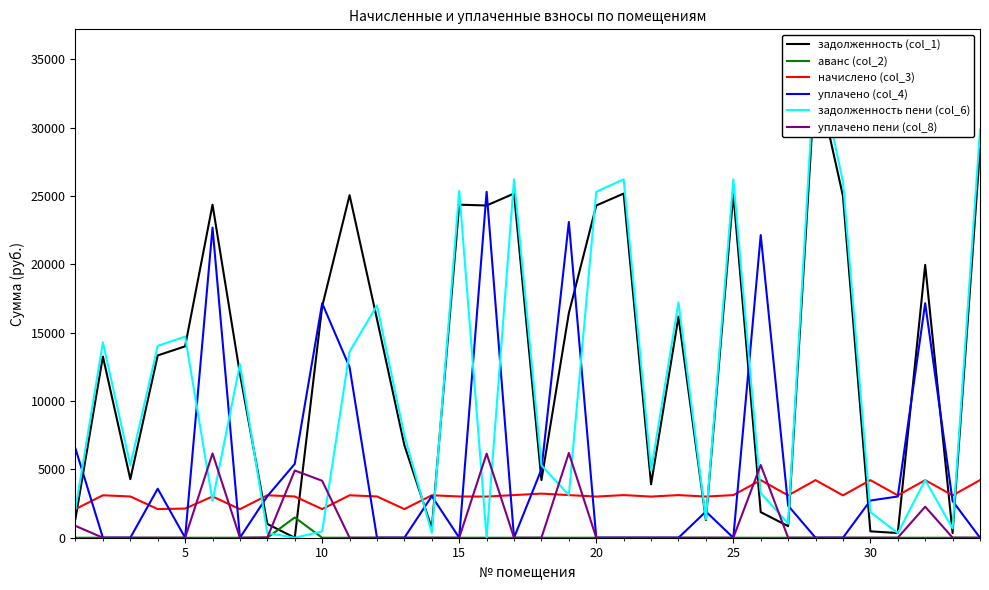

True or false: начислено (col_3) and аванс (col_2) intersect in this chart.

False